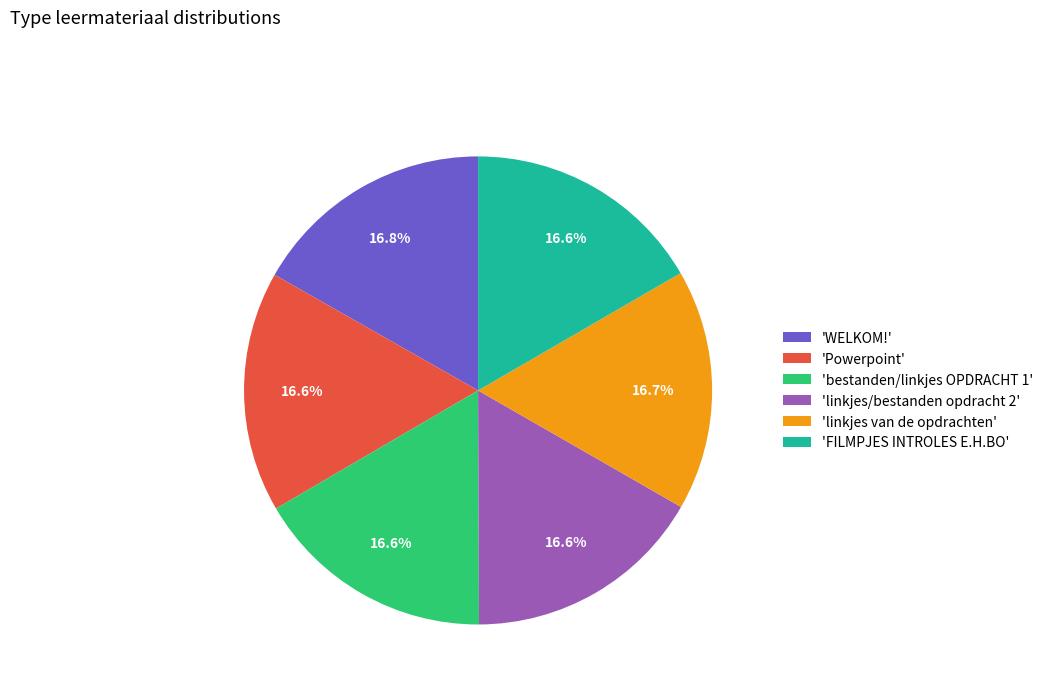

Is 'Powerpoint' the majority of the pie?

No